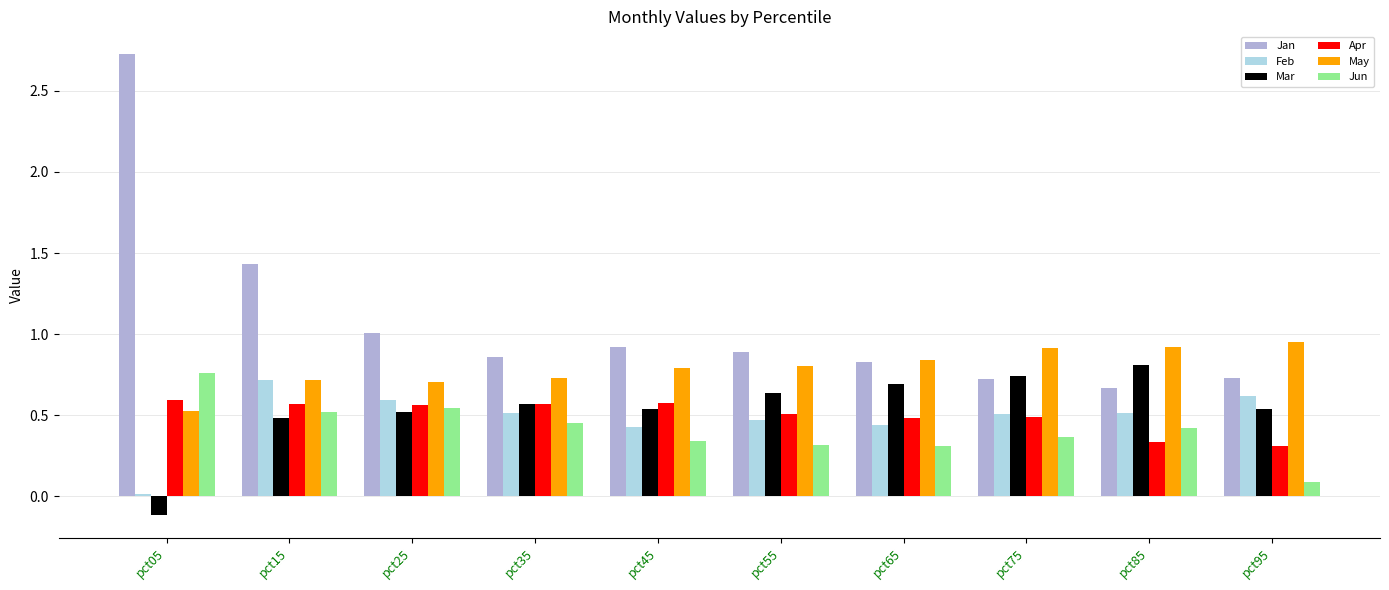

What is the sum of the Mar values at pct15 and pct35?

1.1